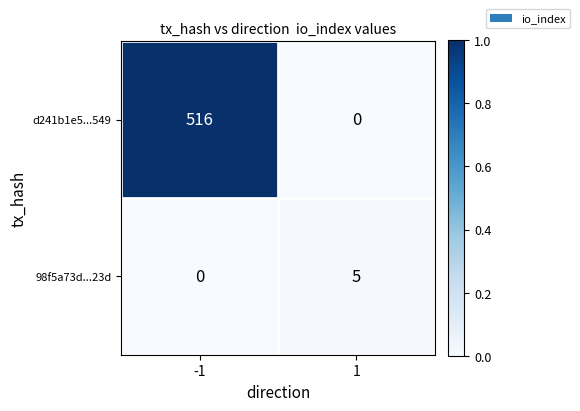

Count the number of data series in this chart.

2